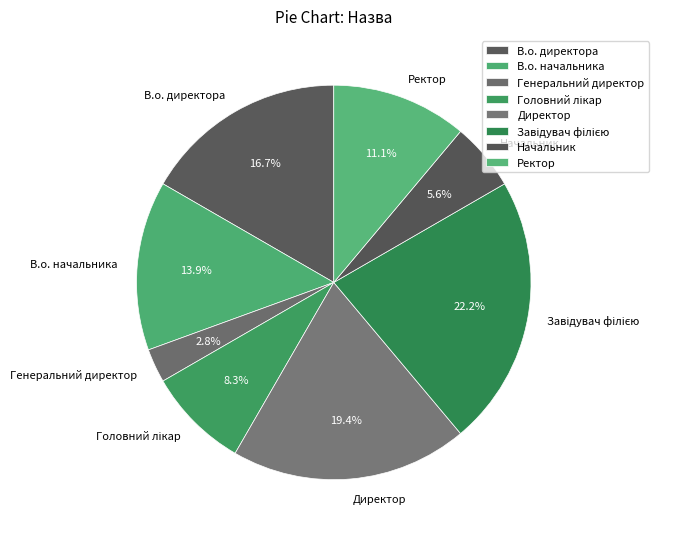

Do Ректор and Генеральний директор together represent more than half of the pie?

No